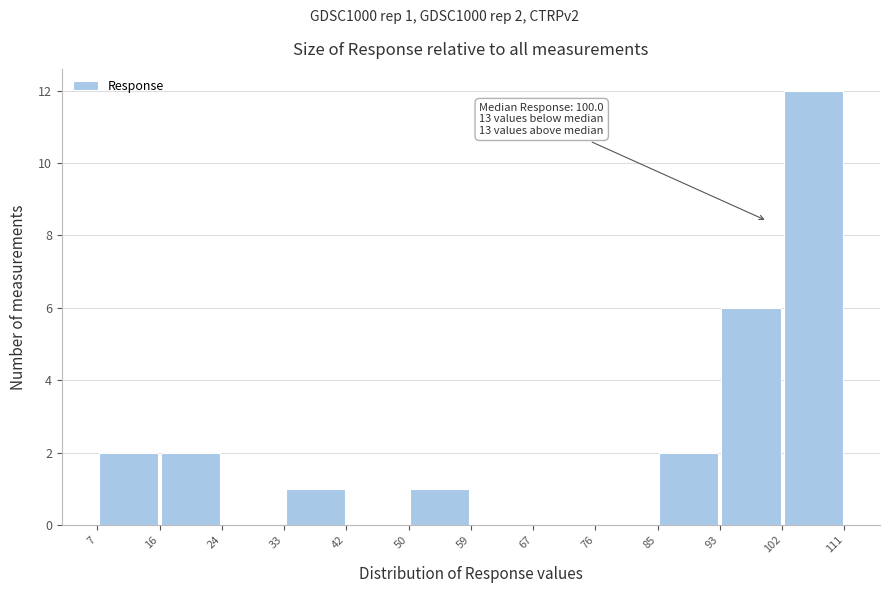

Which range on the x-axis has the tallest bar?

102 to 111